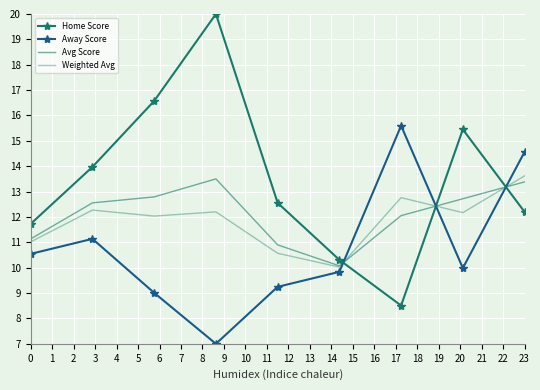

How many values in the Away Score series are below 9?

1